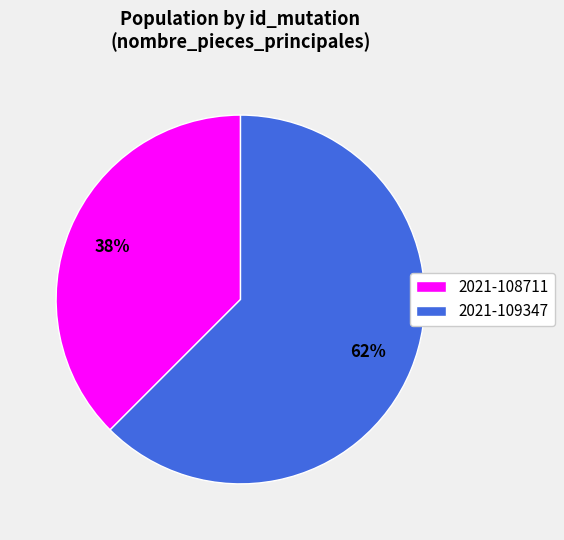

How many slices are in this pie chart?

2